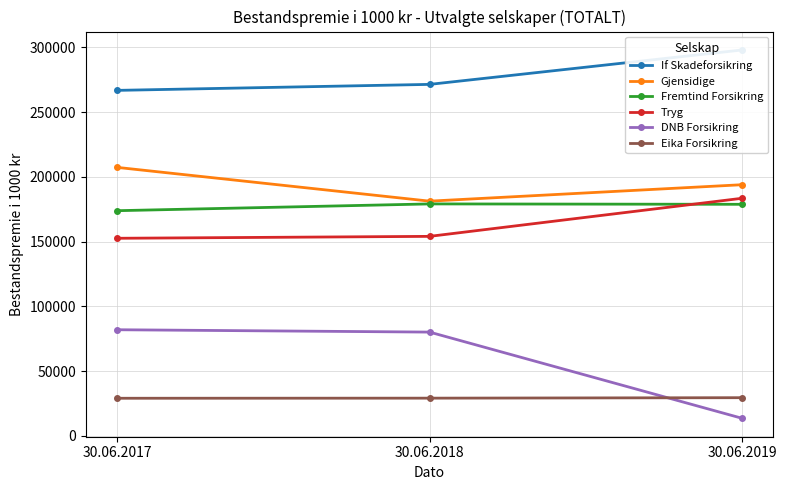

What is the value of the Gjensidige point at the 3rd from the left?

193912